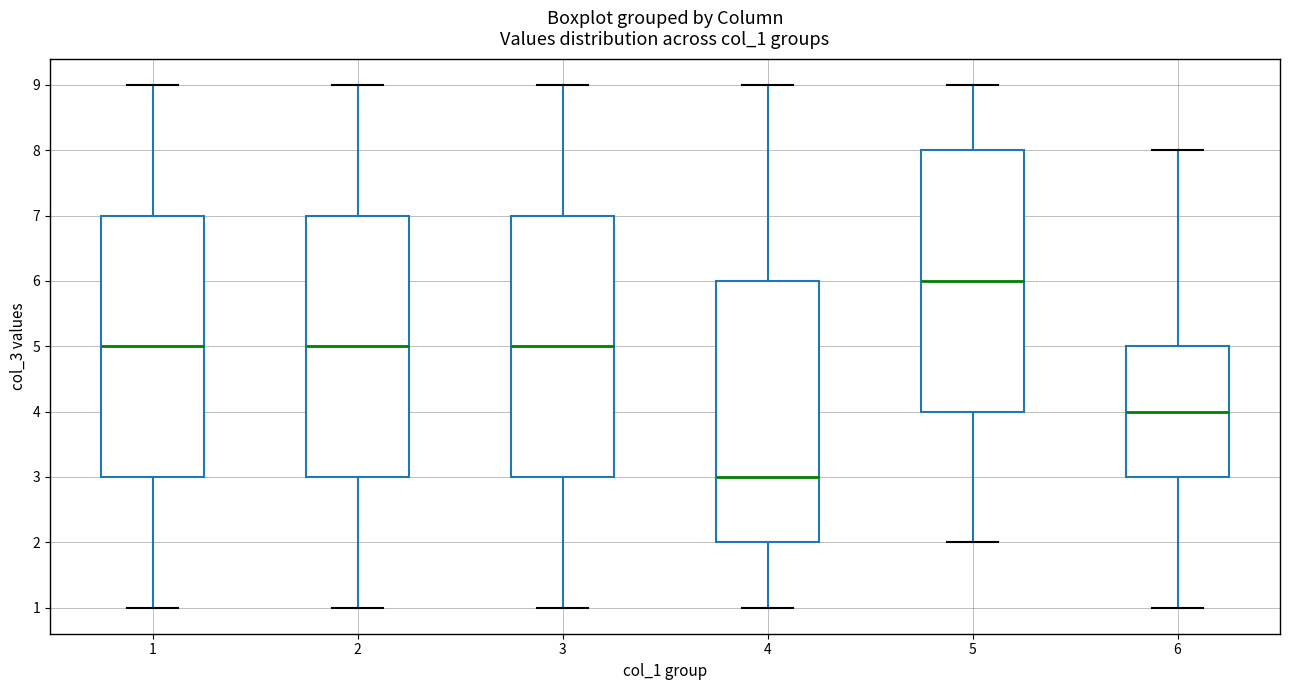

Reading left to right, transcribe this box plot: for each box, give where its median line is, the range the box spans, and where its two whiskers end, as read against the y-axis. The values are not printed on the chart, so give them approximately, as read against the axis.

1: median 5, box 3 to 7, whiskers 1 to 9
2: median 5, box 3 to 7, whiskers 1 to 9
3: median 5, box 3 to 7, whiskers 1 to 9
4: median 3, box 2 to 6, whiskers 1 to 9
5: median 6, box 4 to 8, whiskers 2 to 9
6: median 4, box 3 to 5, whiskers 1 to 8